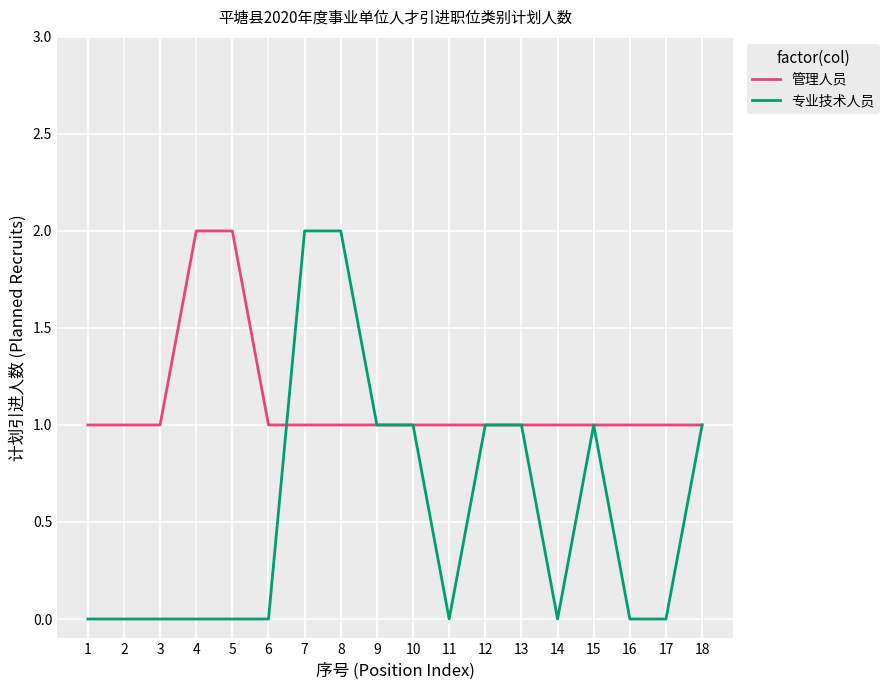

Does the chart display data point markers on the line(s)?

No